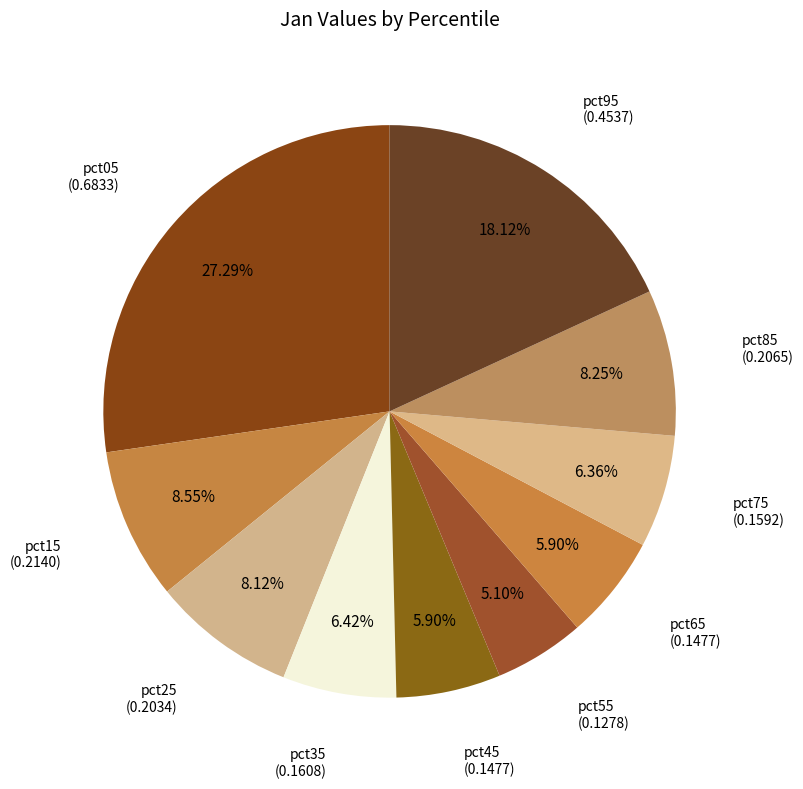

Does pct65 represent more than half of the total?

No